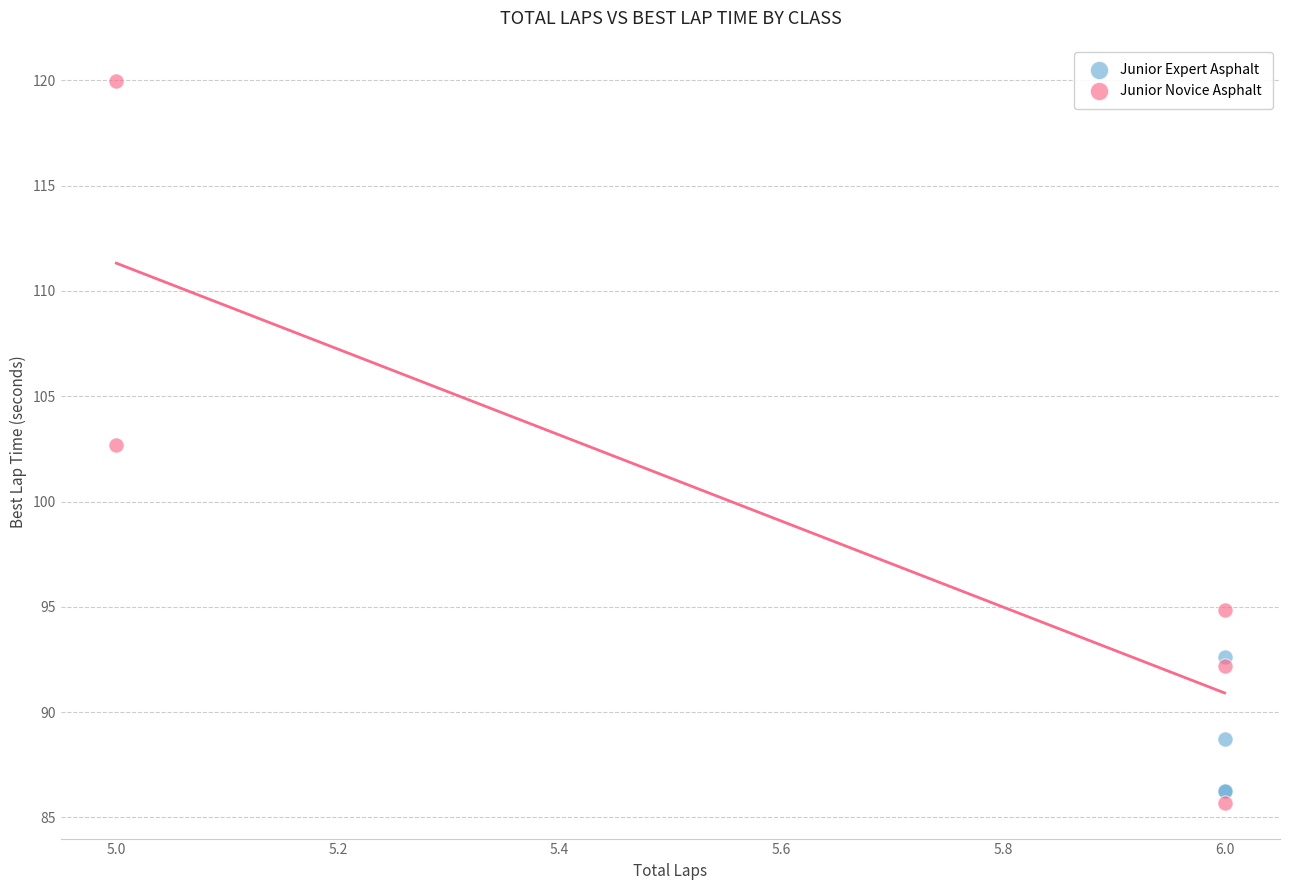

Which series reaches the maximum Y coordinate?

Junior Novice Asphalt